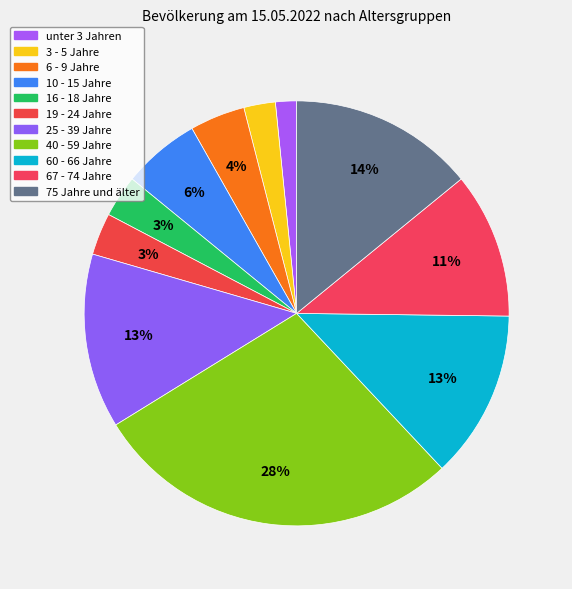

Count the number of slices in the pie.

11